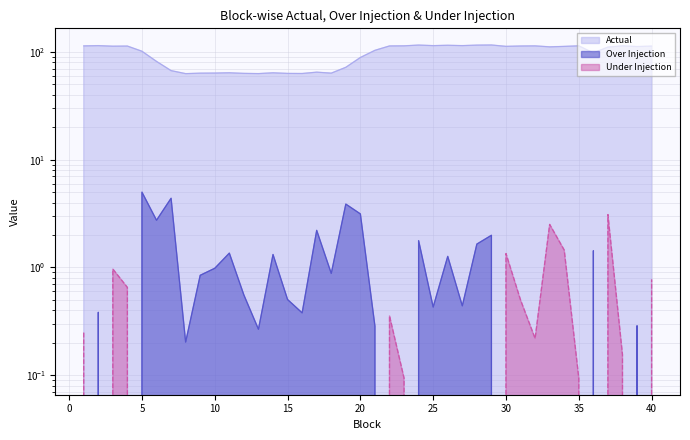

What is the spread (max minus min) of values at 20?

88.6